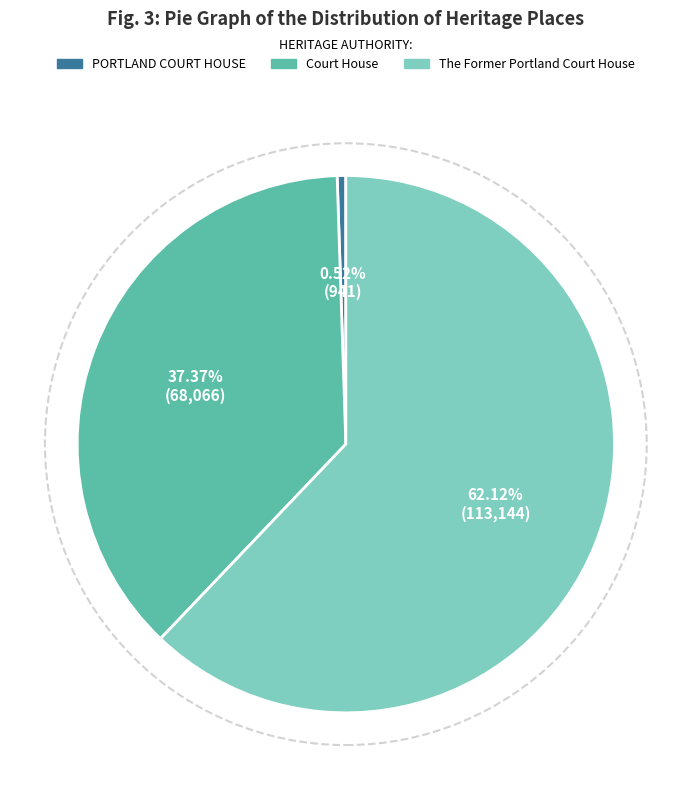

Which has a higher value, Court House or The Former Portland Court House?

The Former Portland Court House